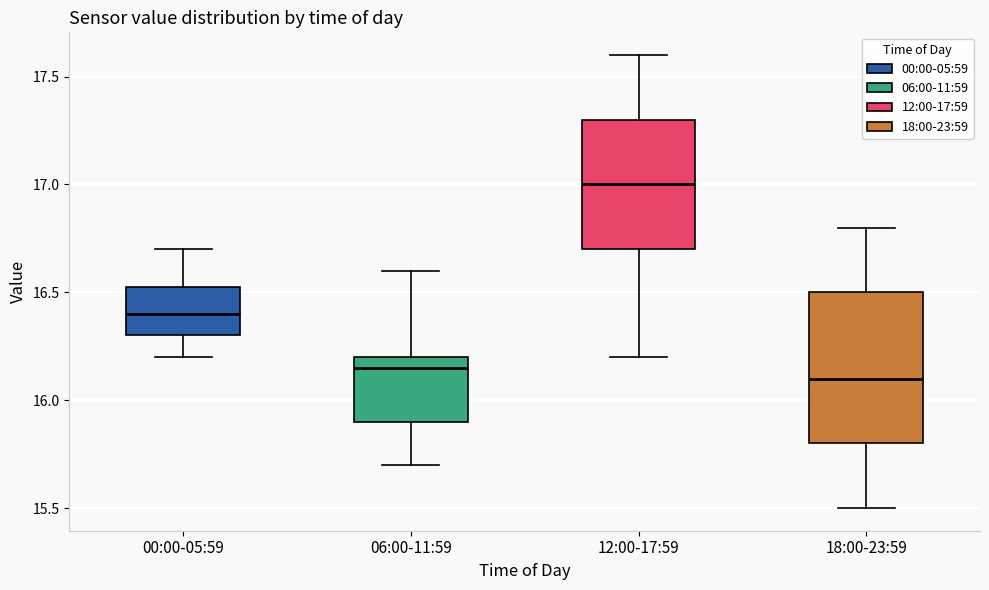

Reading left to right, read every box against the y-axis: the position of its median line, the range the box covers, and the ends of its whiskers. The values are not printed on the chart, so give them approximately, as read against the axis.

00:00-05:59: median 16.40, box 16.30 to 16.55, whiskers 16.20 to 16.70
06:00-11:59: median 16.15, box 15.90 to 16.20, whiskers 15.70 to 16.60
12:00-17:59: median 17.00, box 16.70 to 17.30, whiskers 16.20 to 17.60
18:00-23:59: median 16.10, box 15.80 to 16.50, whiskers 15.50 to 16.80